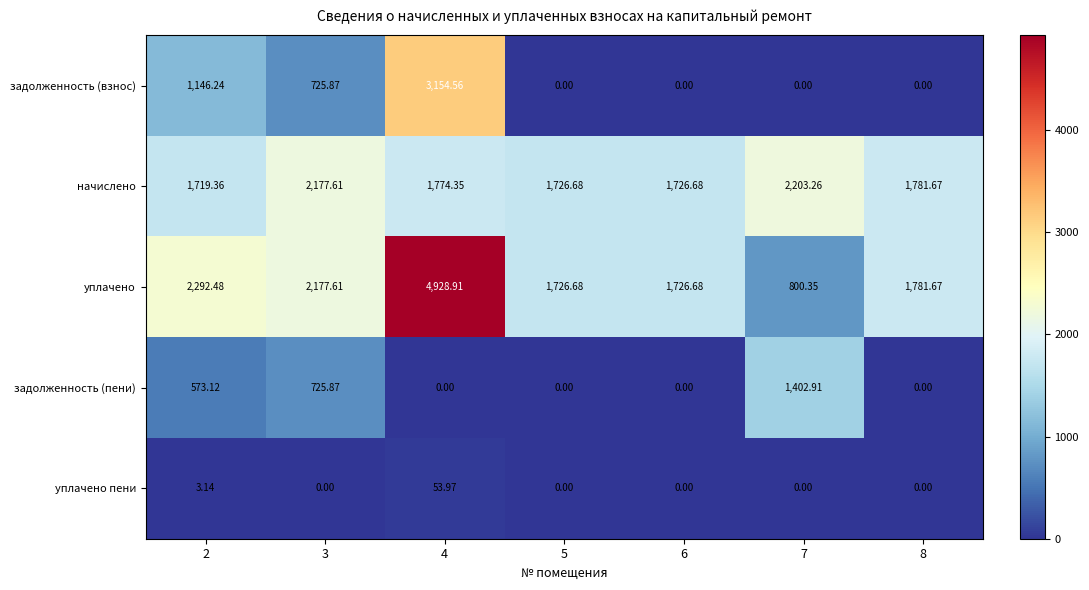

Which series has the largest total across all categories?

уплачено